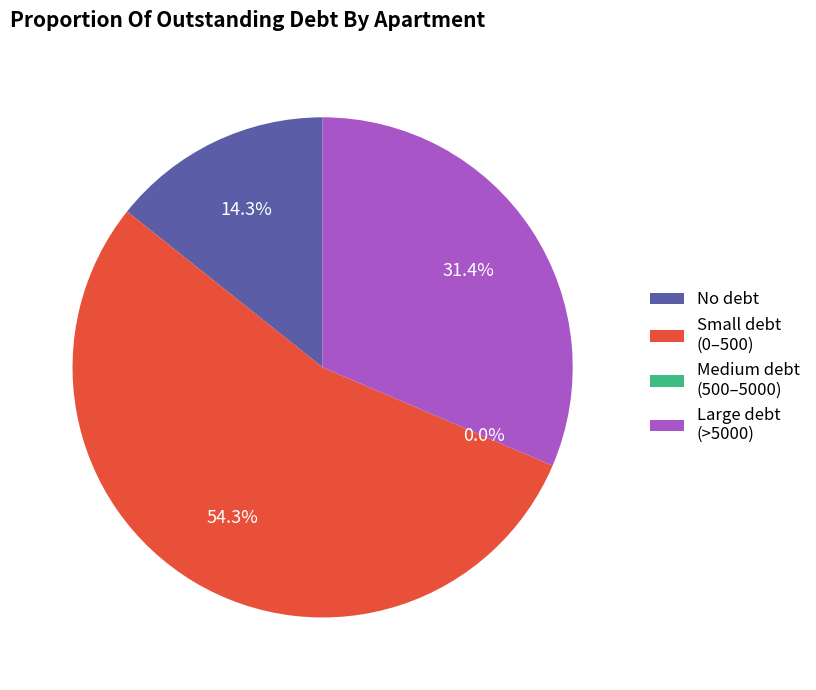

Do 27 and 26 together represent more than half of the pie?

No